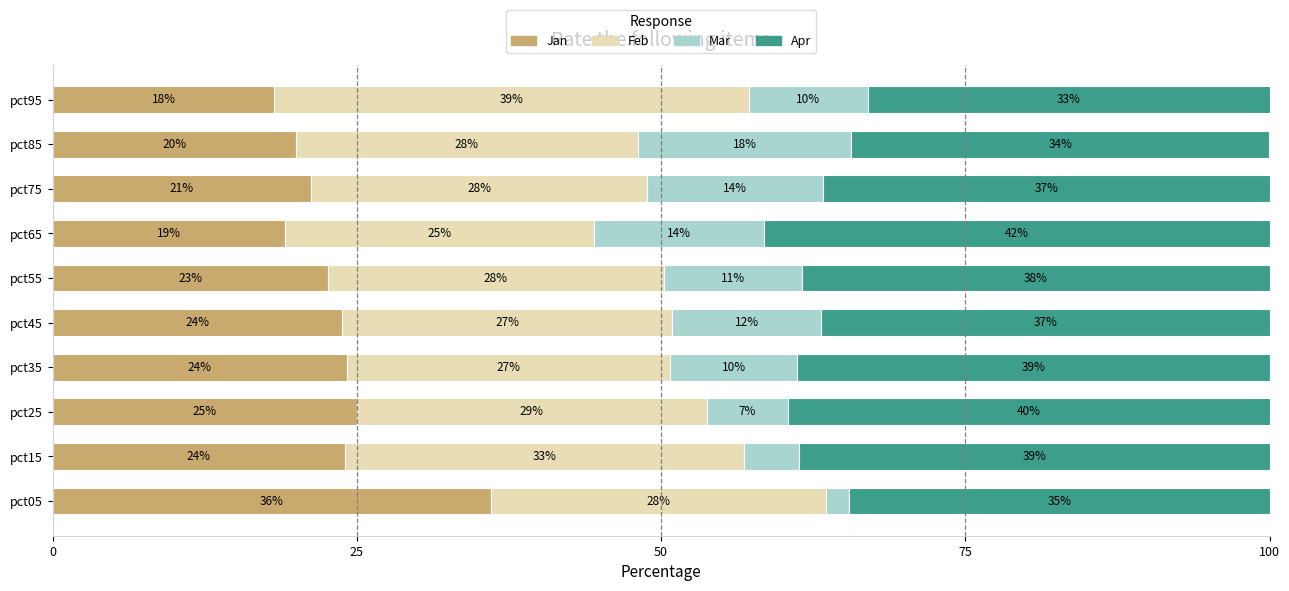

The value of Jan at pct35 is 6.9. True or false?

False